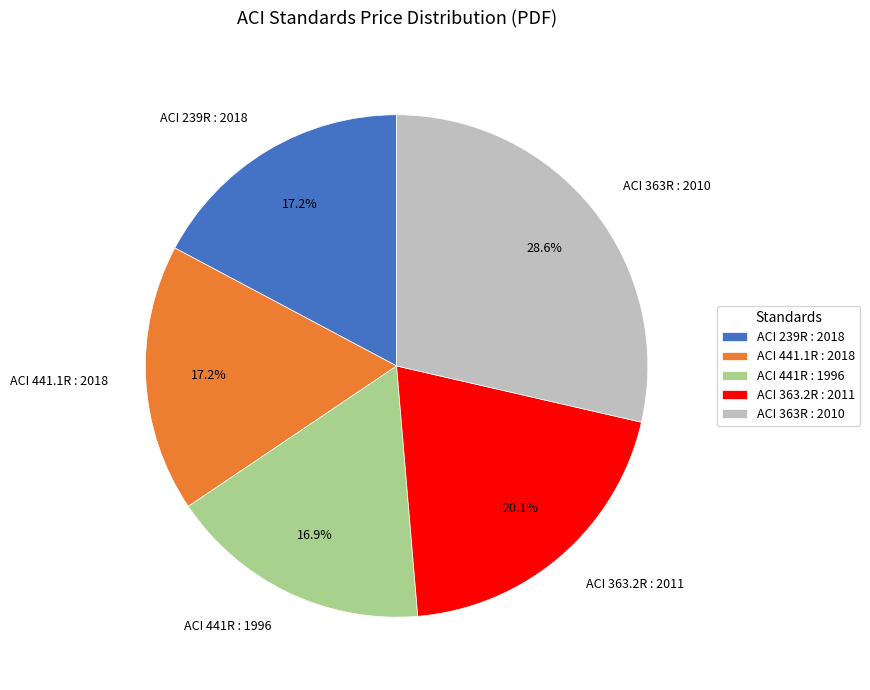

What percentage is the ACI 239R : 2018 slice, to the nearest percent?

17%